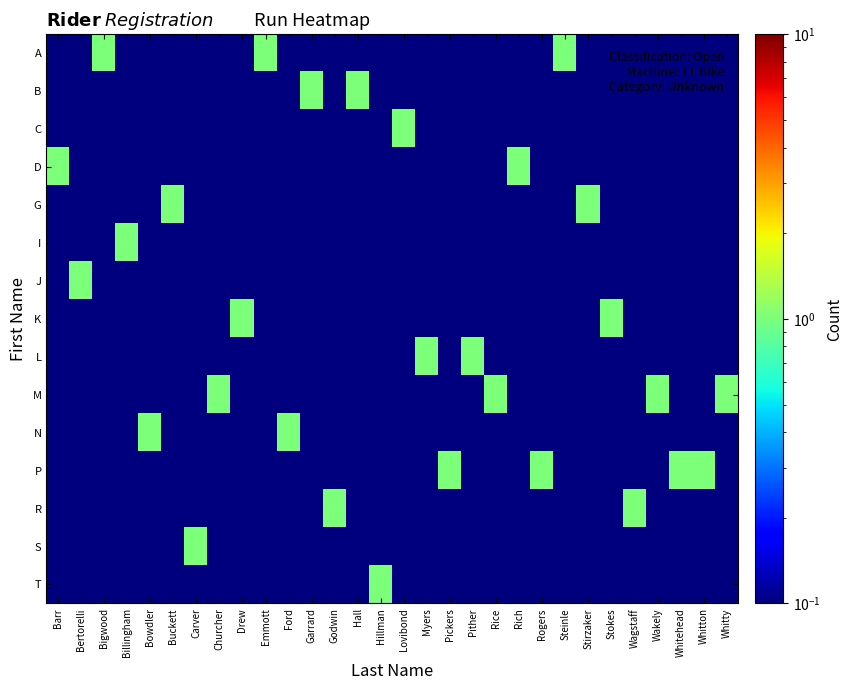

Which label corresponds to the largest value in the chart?

Bigwood